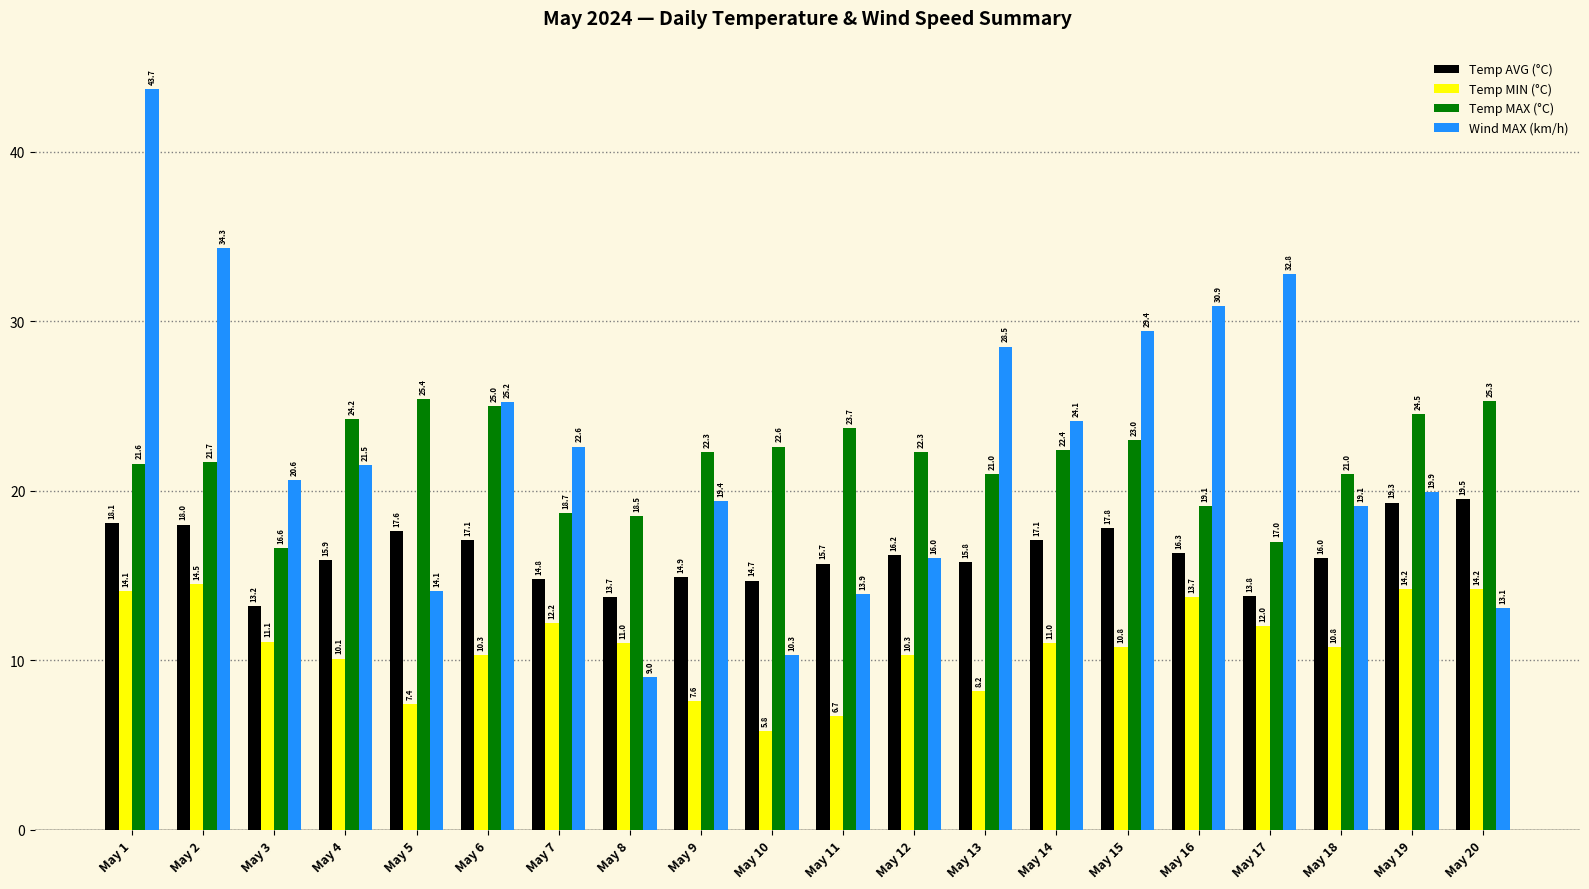

Which series has the largest range (max minus min)?

Wind MAX (km/h)